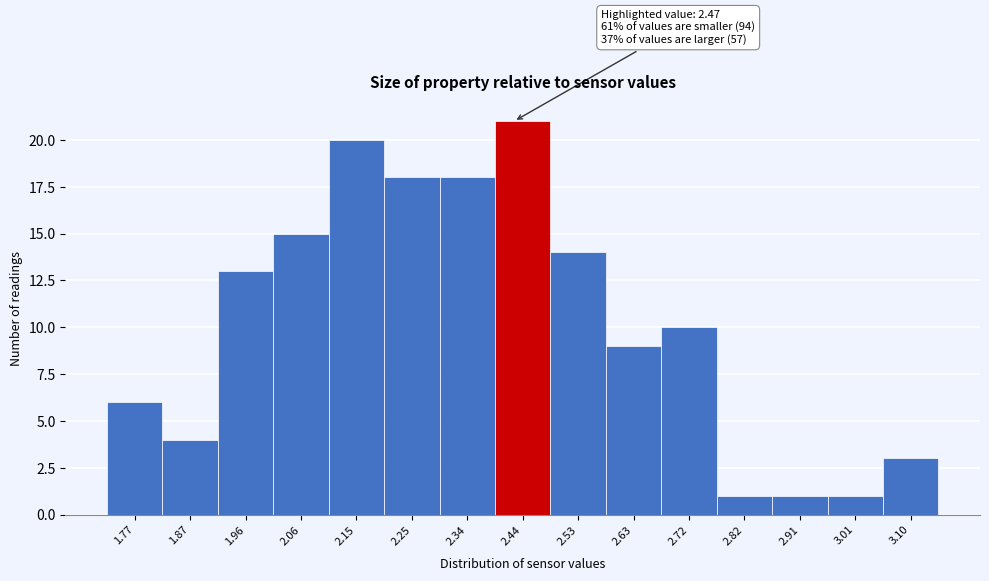

Reading left to right, what are all the values shown in this chart?

6	4	13	15	20	18	18	21	14	9	10	1	1	1	3